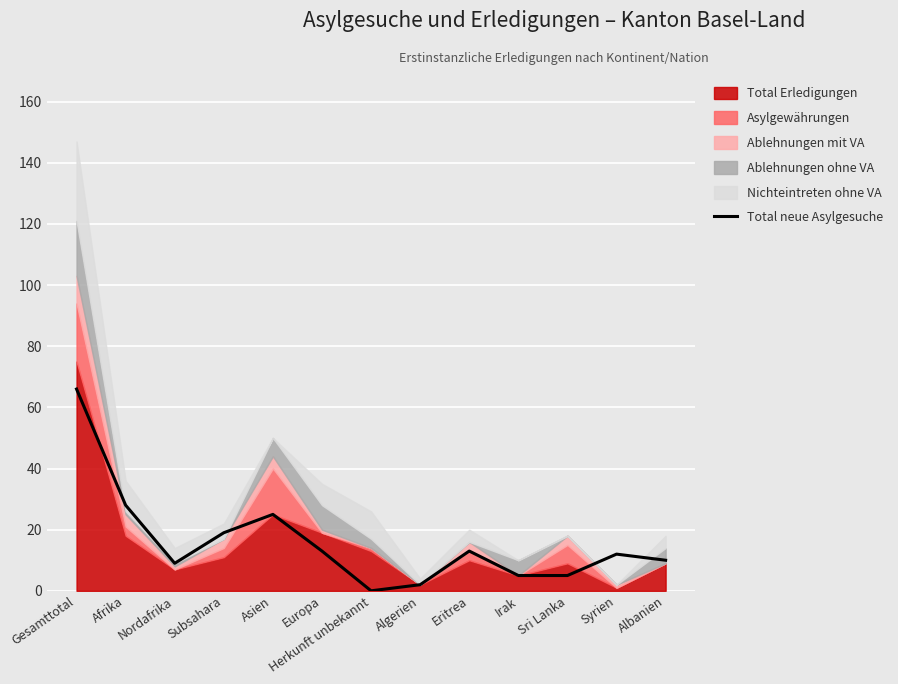

True or false: there are more than 2 points higher than both neighbors.

True